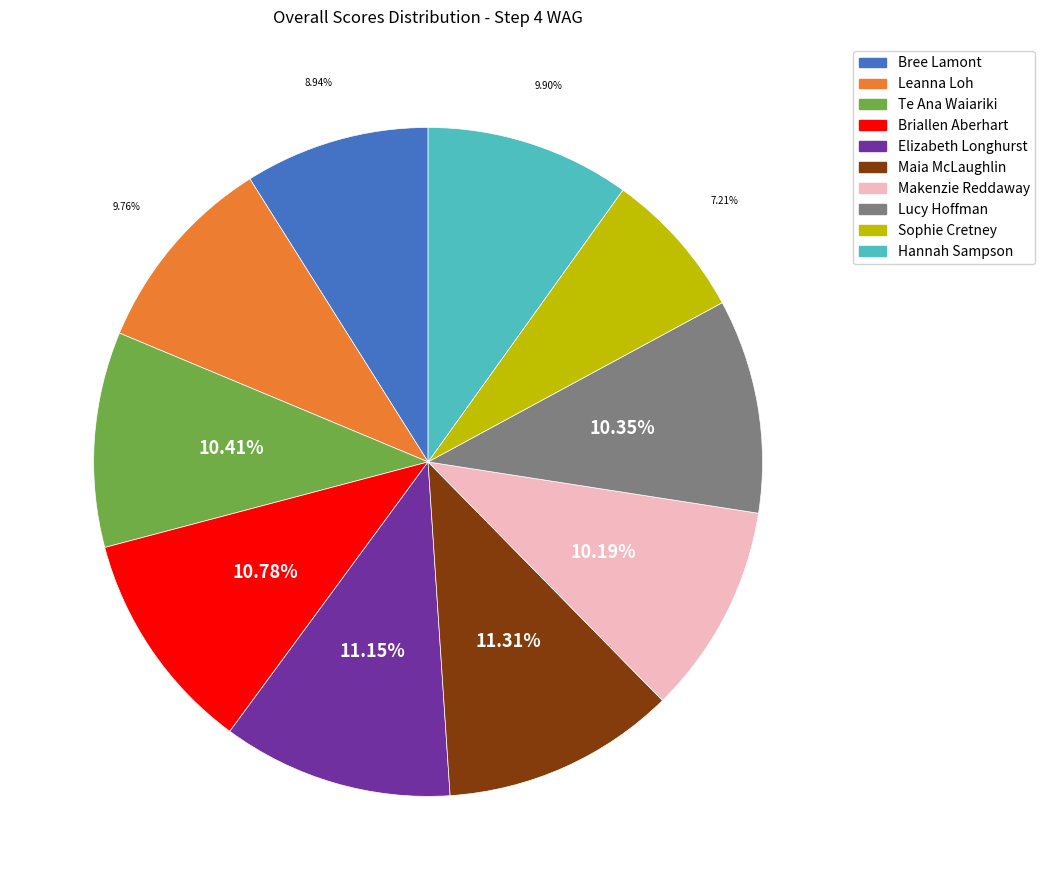

Count the number of slices in the pie.

10